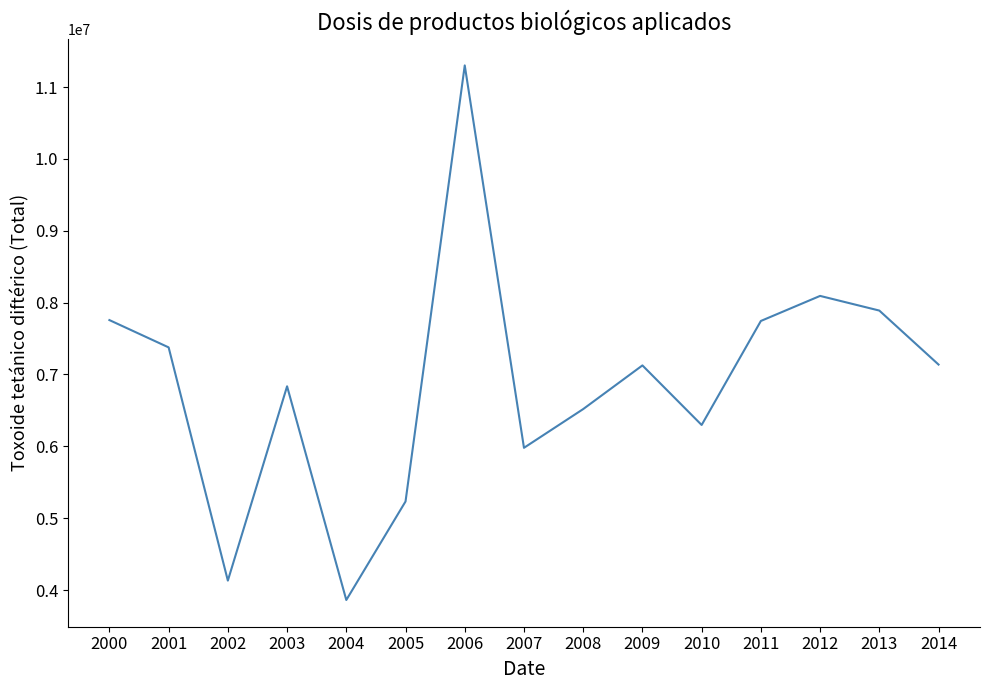

Is it true that the value at 2007 is 9899248?

False